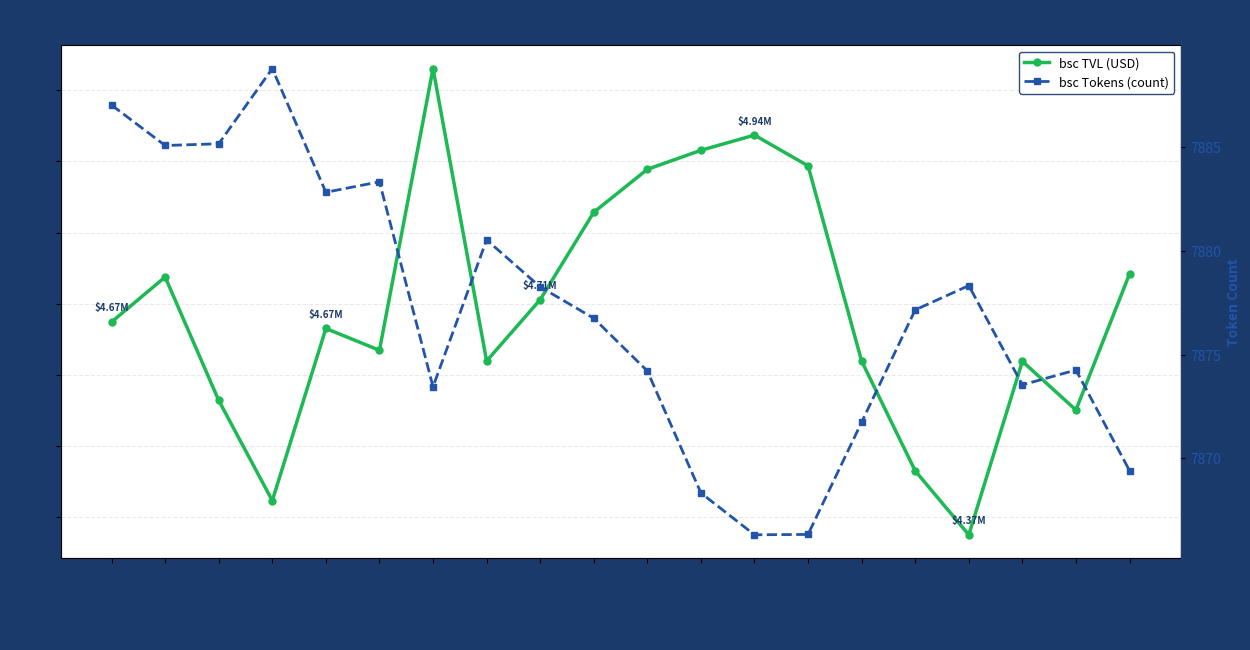

The bsc TVL (USD) series shows 2140354.1 at 01/12/2021. True or false?

False